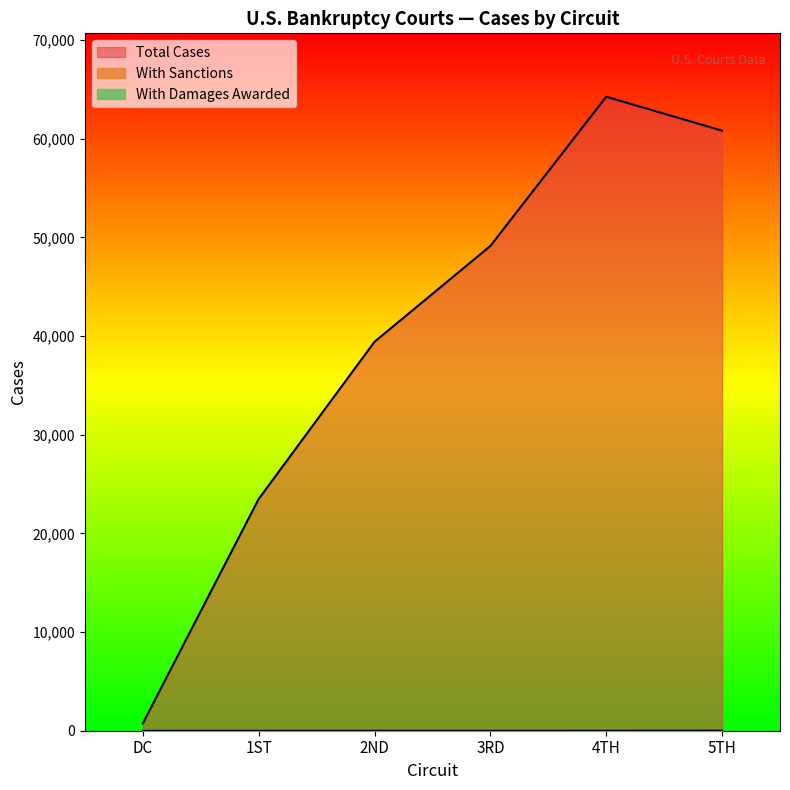

Between 2ND and 3RD, which series saw the biggest shift?

Total Cases